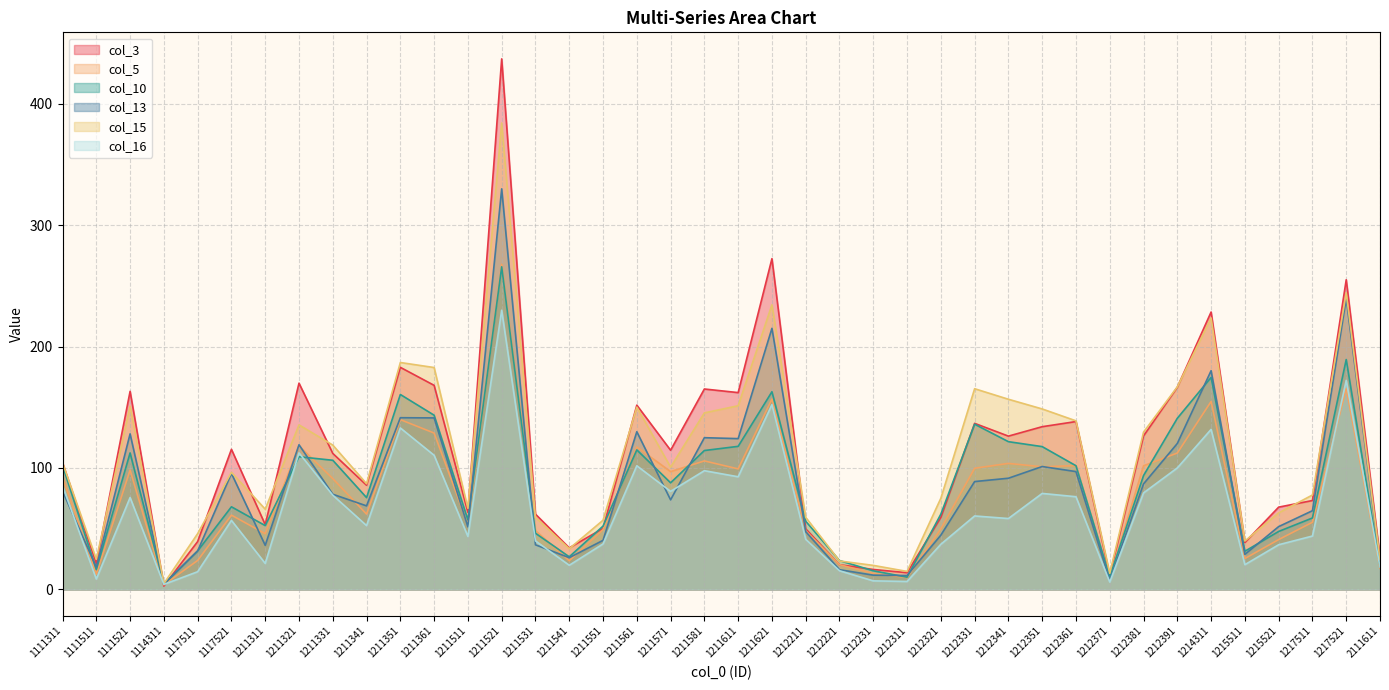

Which series has the widest spread of values?

col_3